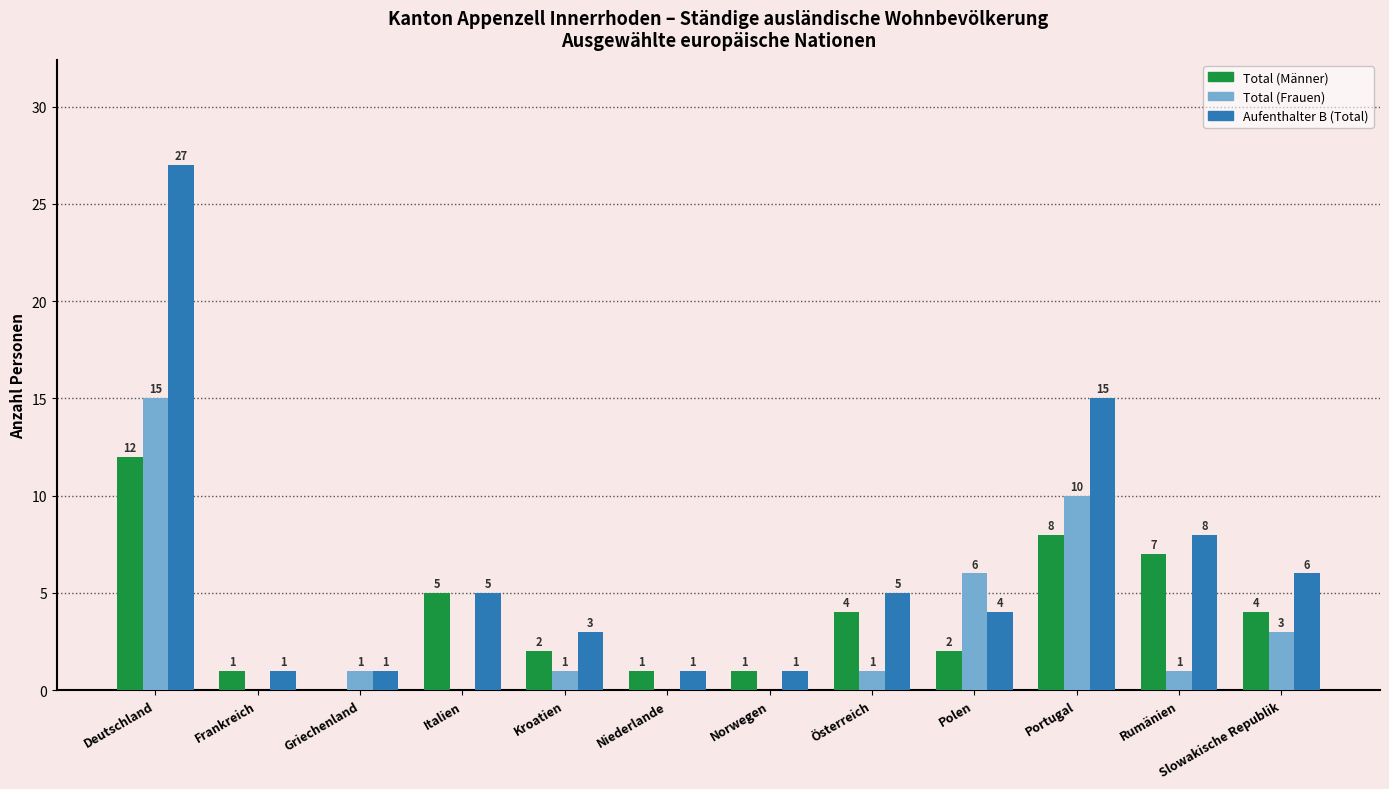

What is the maximum value for Total (Männer)?

12